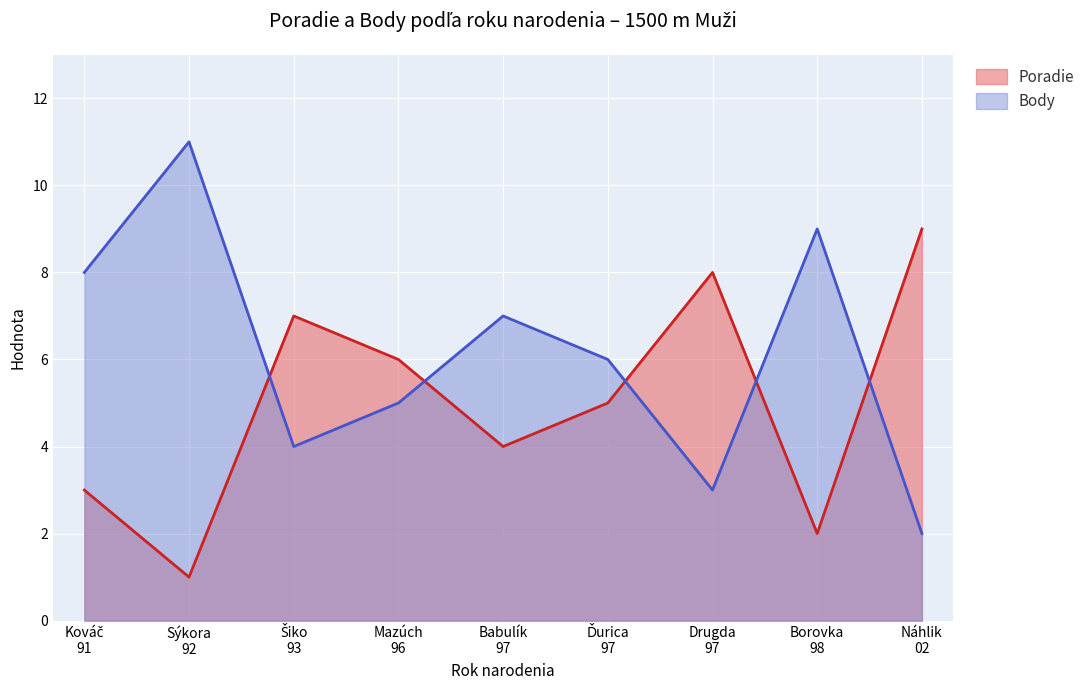

How many data points does each series have?

9